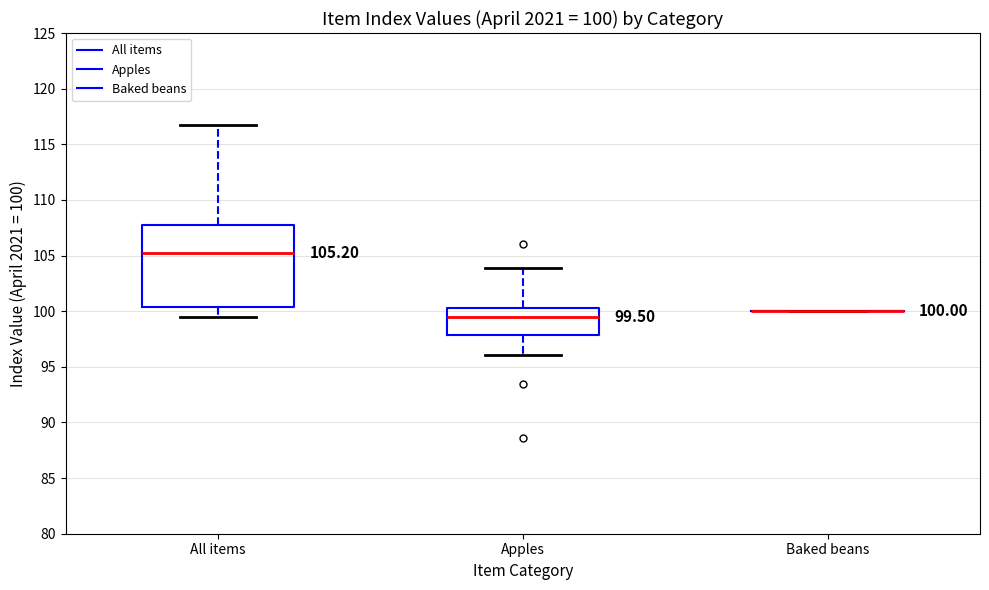

Which box is the tallest, from its lower edge to its upper edge?

All items